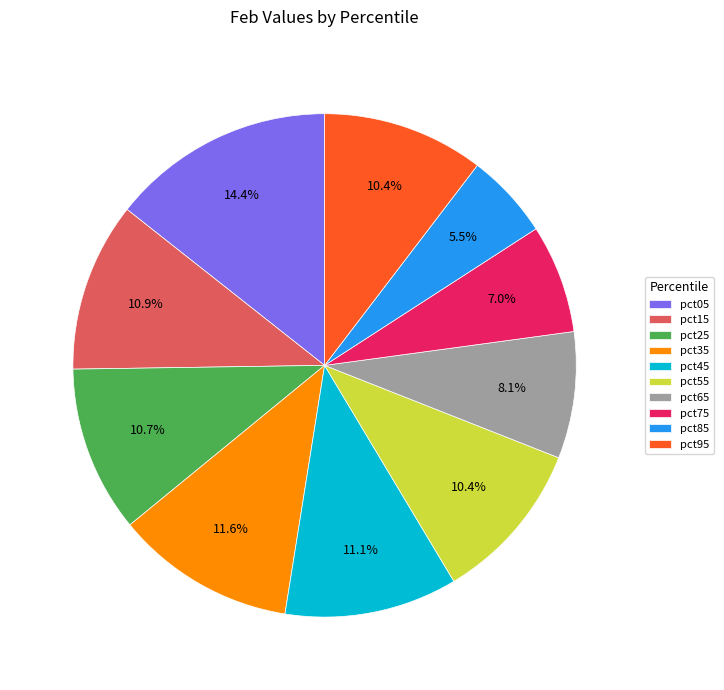

What percentage do pct95 and pct65 together represent?

18.5%